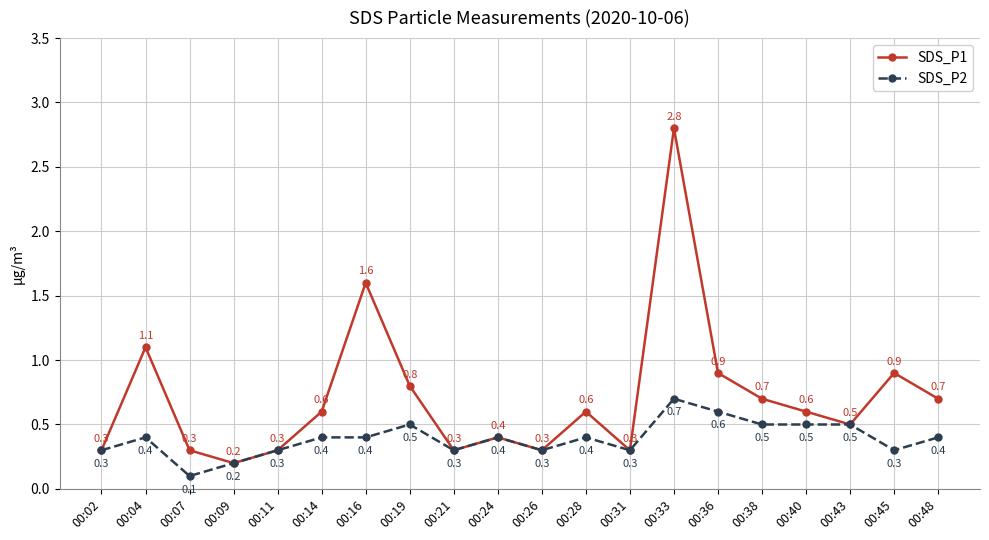

True or false: SDS_P2 has a value of 0.7 at 00:04.

False